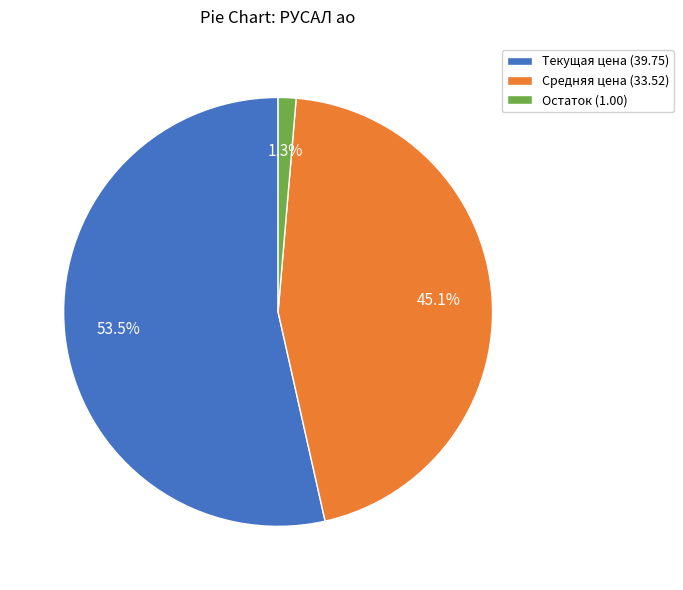

Which category accounts for the majority?

Текущая цена